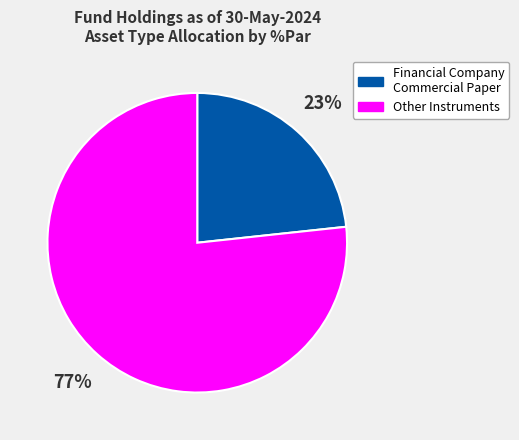

Is there a majority slice in this chart?

Yes